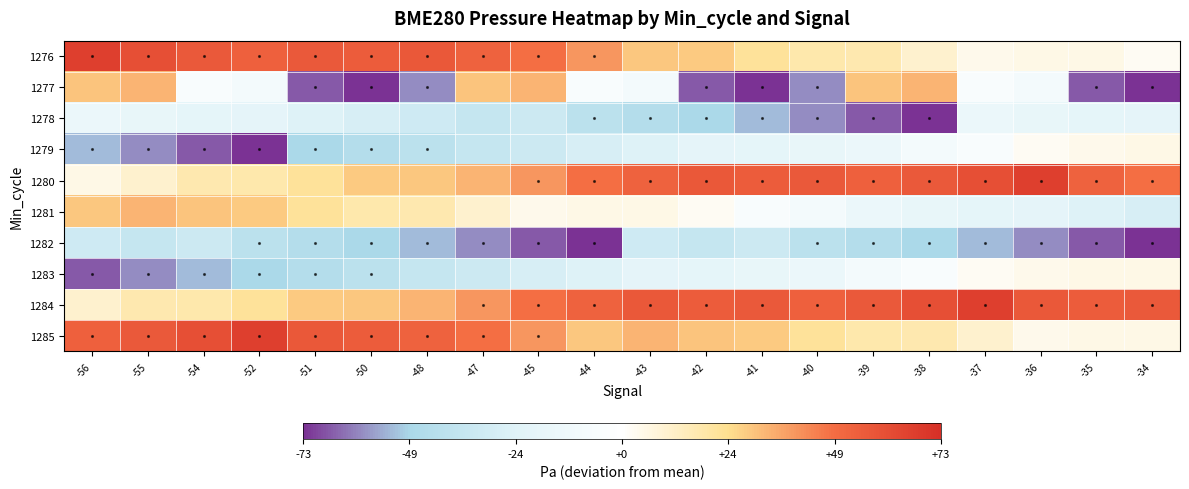

Reading left to right, transcribe all the data shown in this chart.

1276: -56=66.5	-55=60.2	-54=55.9	-52=53.4	-51=56.0	-50=55.2	-48=56.4	-47=52.4	-45=48.3	-44=39.6	-43=29.3	-42=28.6	-41=22.0	-40=17.7	-39=17.6	-38=10.6	-37=4.5	-36=5.6	-35=5.5	-34=2.3
1277: -56=29.6	-55=33.0	-54=-4.7	-52=-8.8	-51=-66.7	-50=-72.8	-48=-59.6	-47=29.6	-45=33.0	-44=-4.7	-43=-8.8	-42=-66.7	-41=-72.8	-40=-59.6	-39=29.6	-38=33.0	-37=-4.7	-36=-8.8	-35=-66.7	-34=-72.8
1278: -56=-15.0	-55=-17.9	-54=-19.6	-52=-20.4	-51=-24.9	-50=-28.1	-48=-32.0	-47=-35.8	-45=-33.1	-44=-40.8	-43=-43.8	-42=-47.9	-41=-52.6	-40=-59.6	-39=-66.7	-38=-72.8	-37=-15.0	-36=-17.9	-35=-19.6	-34=-20.4
1279: -56=-52.6	-55=-59.6	-54=-66.7	-52=-72.8	-51=-47.9	-50=-43.8	-48=-40.8	-47=-35.8	-45=-33.1	-44=-28.1	-43=-24.9	-42=-20.4	-41=-19.6	-40=-17.9	-39=-15.0	-38=-8.8	-37=-4.7	-36=2.3	-35=4.5	-34=5.5
1280: -56=5.6	-55=10.6	-54=17.6	-52=17.7	-51=22.0	-50=28.6	-48=29.3	-47=33.0	-45=39.6	-44=48.3	-43=52.4	-42=56.4	-41=55.2	-40=56.0	-39=53.4	-38=55.9	-37=60.2	-36=66.5	-35=52.4	-34=48.3
1281: -56=29.3	-55=33.0	-54=29.6	-52=28.6	-51=22.0	-50=17.7	-48=17.6	-47=10.6	-45=4.5	-44=5.6	-43=5.5	-42=2.3	-41=-4.7	-40=-8.8	-39=-15.0	-38=-17.9	-37=-19.6	-36=-20.4	-35=-24.9	-34=-28.1
1282: -56=-32.0	-55=-35.8	-54=-33.1	-52=-40.8	-51=-43.8	-50=-47.9	-48=-52.6	-47=-59.6	-45=-66.7	-44=-72.8	-43=-32.0	-42=-35.8	-41=-33.1	-40=-40.8	-39=-43.8	-38=-47.9	-37=-52.6	-36=-59.6	-35=-66.7	-34=-72.8
1283: -56=-66.7	-55=-59.6	-54=-52.6	-52=-47.9	-51=-43.8	-50=-40.8	-48=-35.8	-47=-33.1	-45=-28.1	-44=-24.9	-43=-20.4	-42=-19.6	-41=-17.9	-40=-15.0	-39=-8.8	-38=-4.7	-37=2.3	-36=4.5	-35=5.5	-34=5.6
1284: -56=10.6	-55=17.6	-54=17.7	-52=22.0	-51=28.6	-50=29.3	-48=33.0	-47=39.6	-45=48.3	-44=52.4	-43=56.4	-42=55.2	-41=56.0	-40=53.4	-39=55.9	-38=60.2	-37=66.5	-36=56.4	-35=55.2	-34=56.0
1285: -56=53.4	-55=55.9	-54=60.2	-52=66.5	-51=56.4	-50=55.2	-48=52.4	-47=48.3	-45=39.6	-44=29.3	-43=33.0	-42=29.6	-41=28.6	-40=22.0	-39=17.7	-38=17.6	-37=10.6	-36=4.5	-35=5.6	-34=5.5